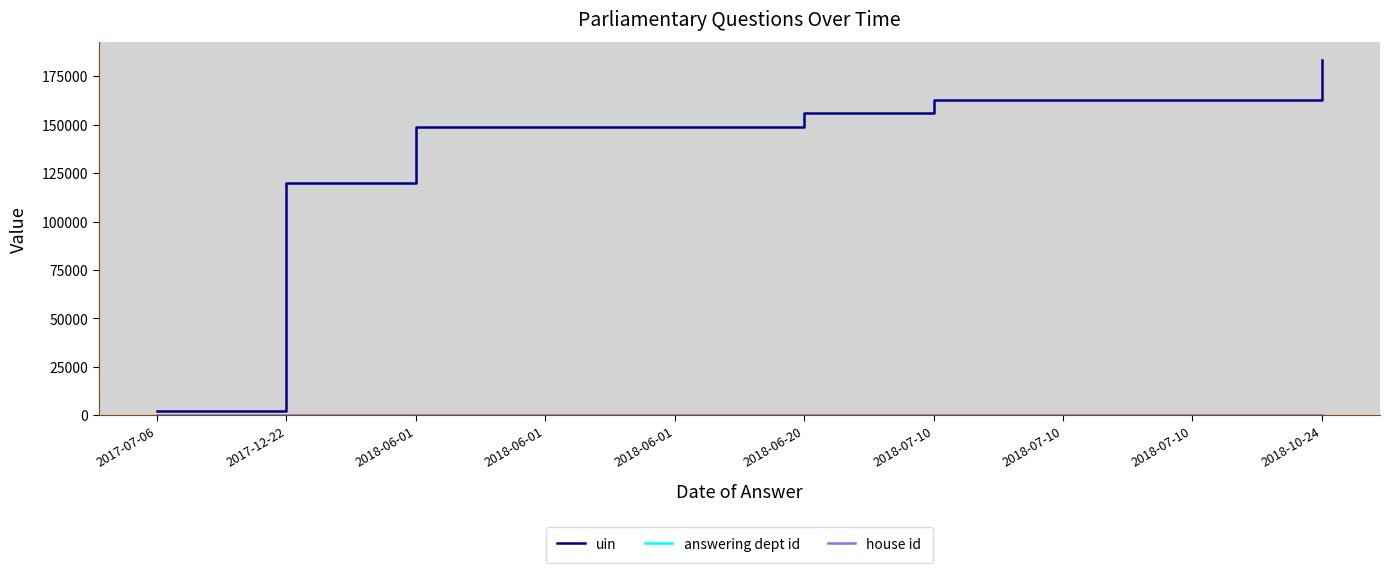

Is it true that uin equals 155849 at 2018-06-20?

True